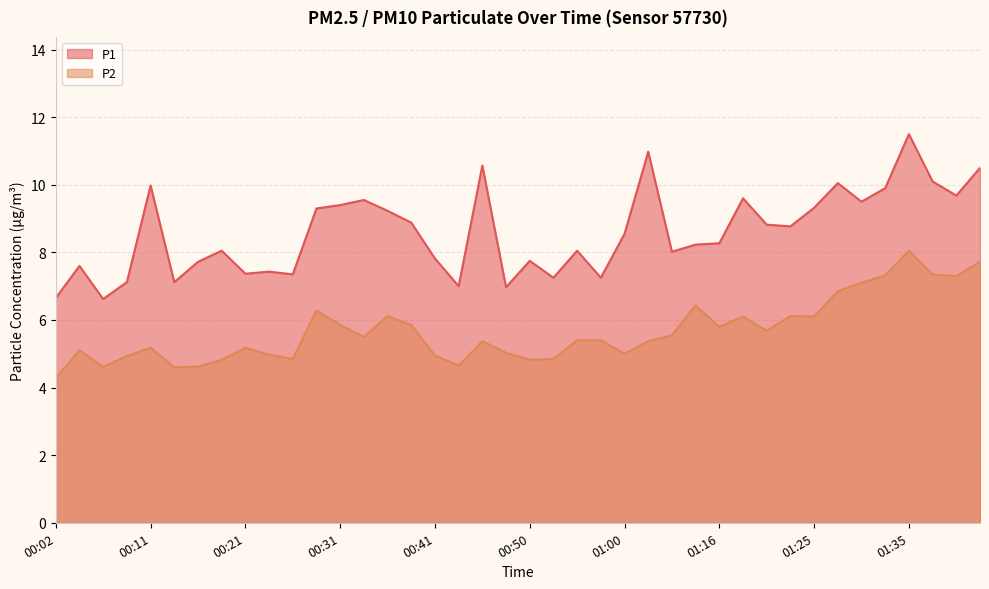

At which label does P1 reach its minimum?

00:07